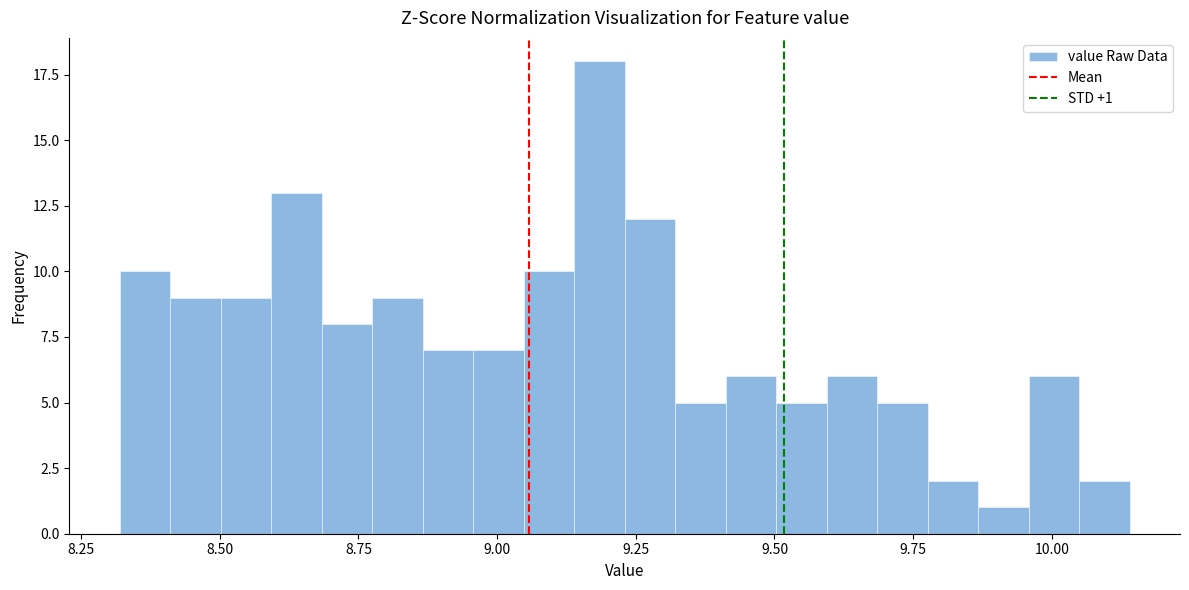

Around what value on the x-axis is the tallest bar? Give the approximate position of its centre, as read against the axis.

9.20